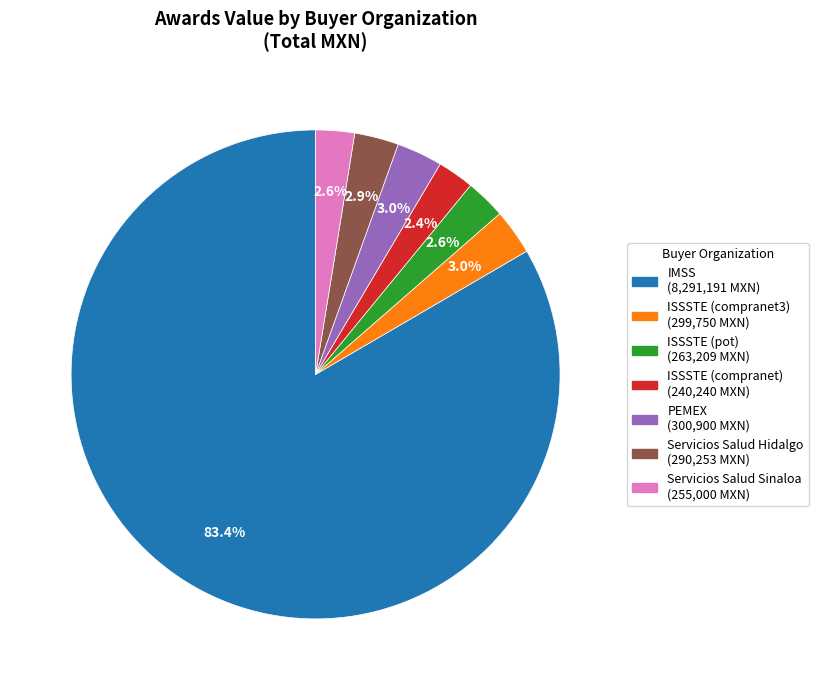

Is there any slice that represents more than half of the pie?

Yes